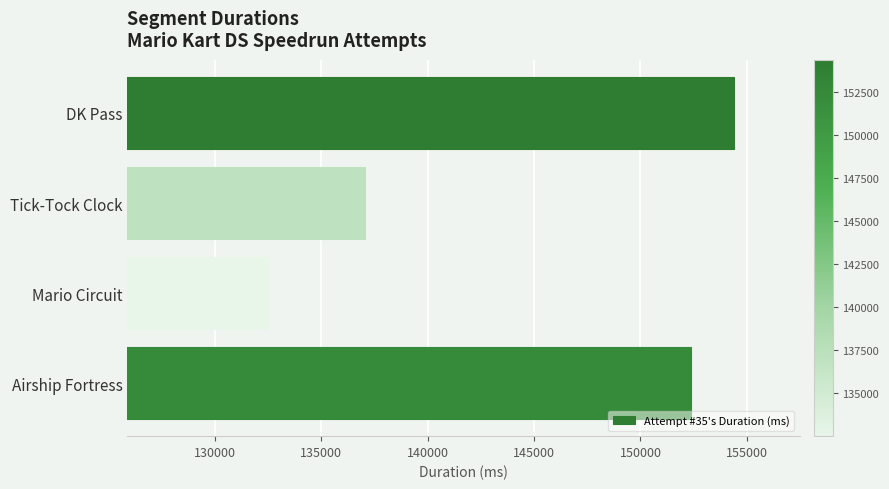

Reading top to bottom, what are all the values shown in this chart?

154393	137069	132502	152381